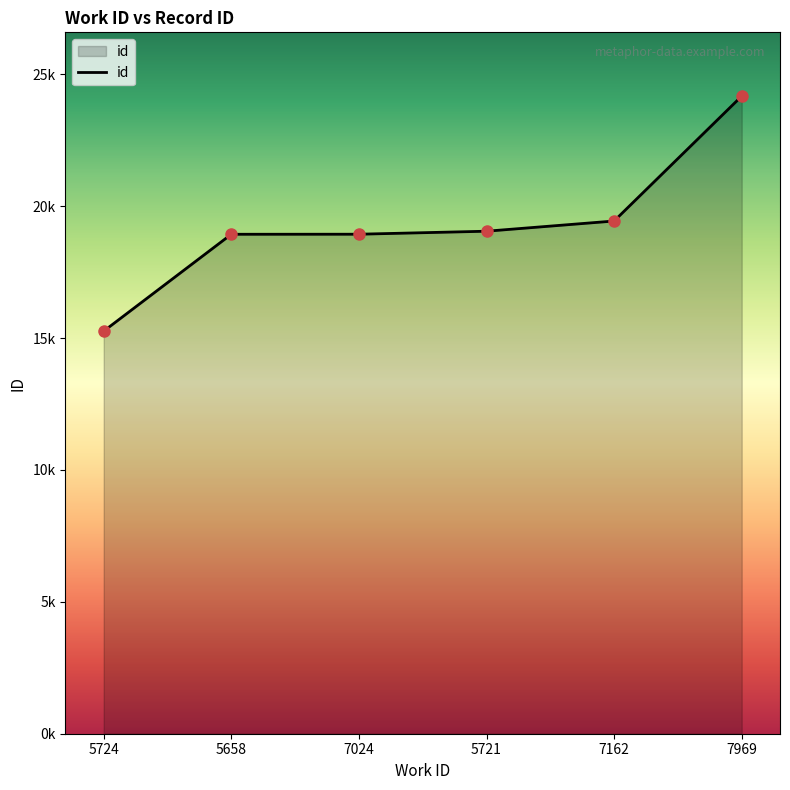

List the labels in order of value, largest first.

7969, 7162, 5721, 7024, 5658, 5724